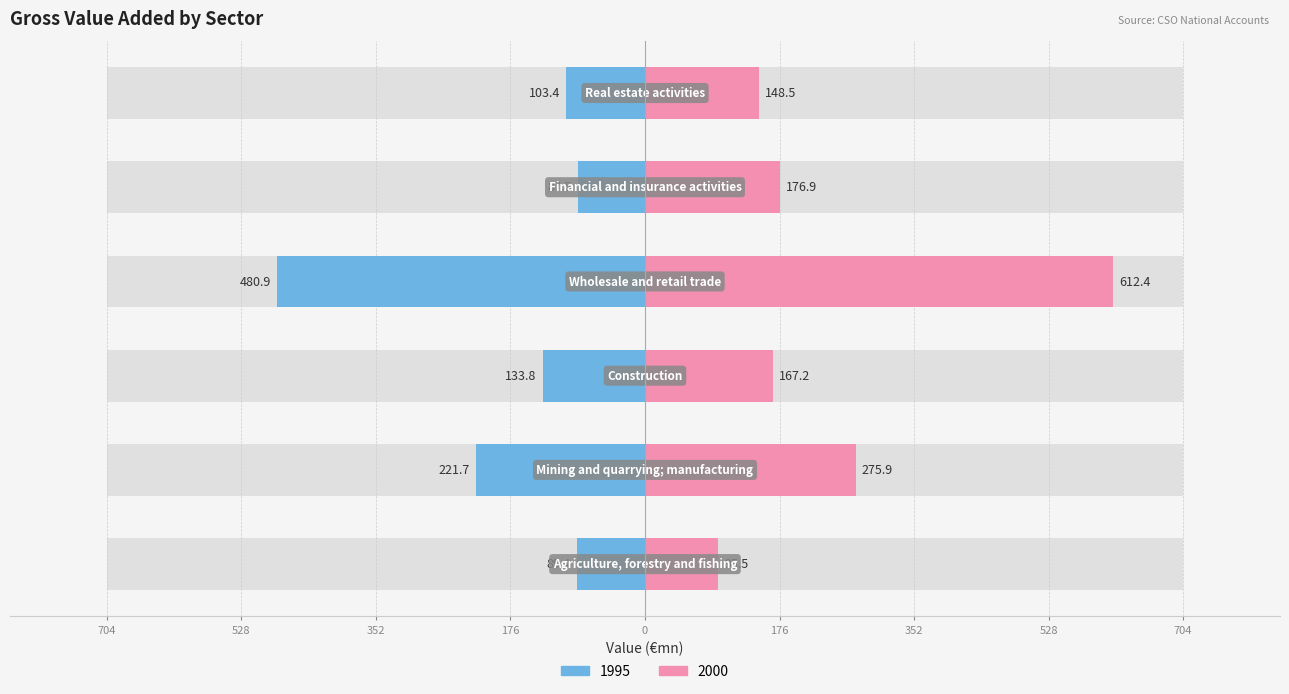

What is the label of the 6th bar from the right?

Agriculture, forestry and fishing